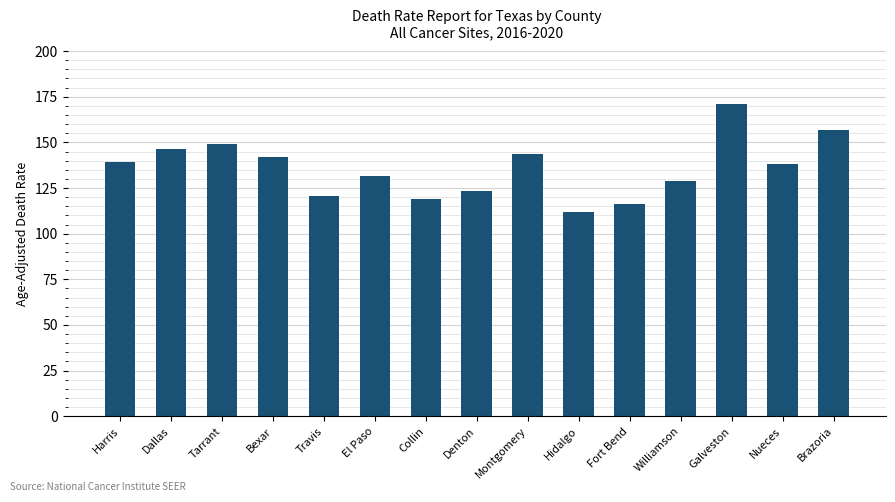

Is it true that the value at Hidalgo is 111.8?

True